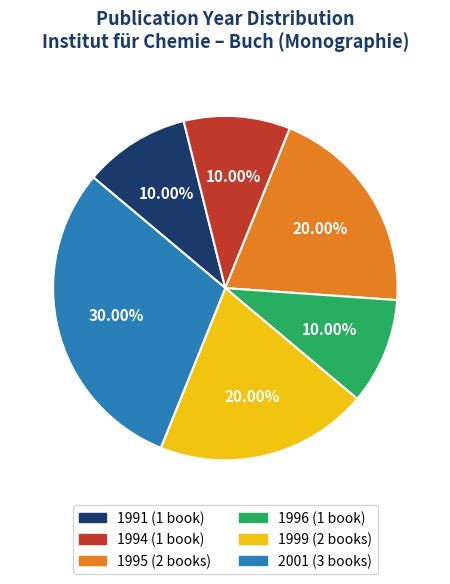

How many slices are in this pie chart?

6